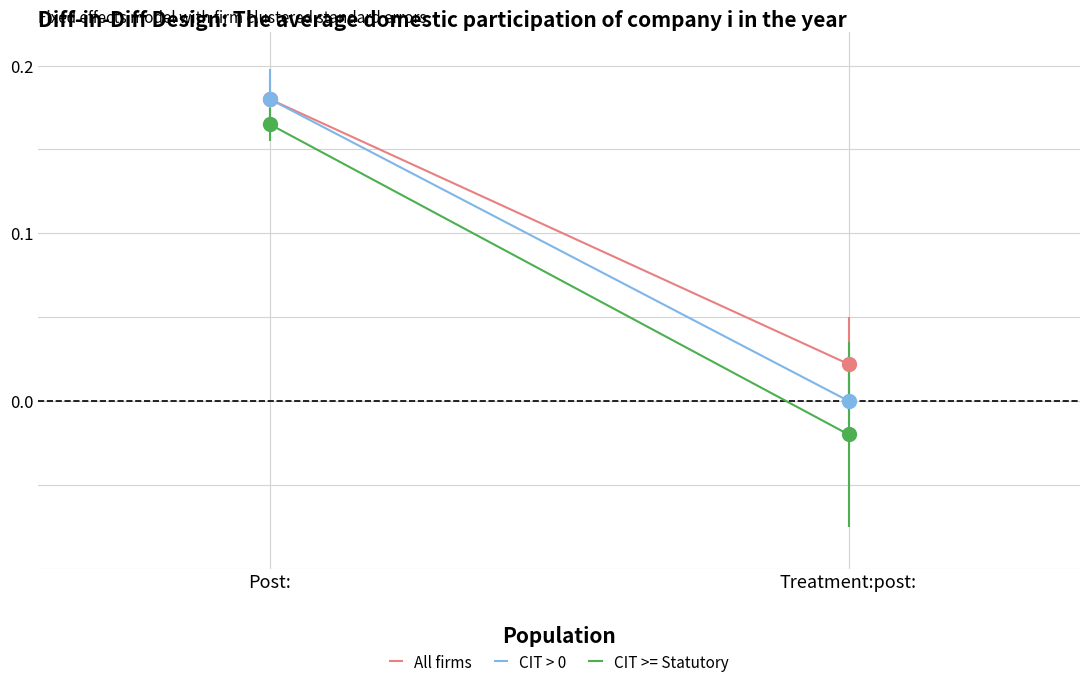

Which series has the largest total across all categories?

All firms